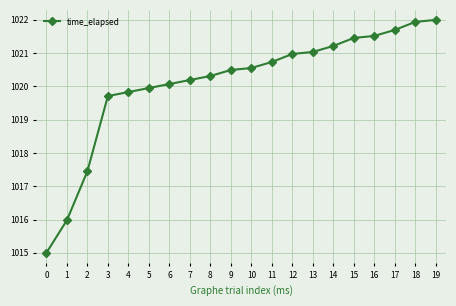

Reading left to right, transcribe all the data shown in this chart.

0=1015.0	1=1016.0	2=1017.5	3=1019.7	4=1019.8	5=1020.0	6=1020.1	7=1020.2	8=1020.3	9=1020.5	10=1020.6	11=1020.7	12=1021.0	13=1021.0	14=1021.2	15=1021.5	16=1021.5	17=1021.7	18=1021.9	19=1022.0